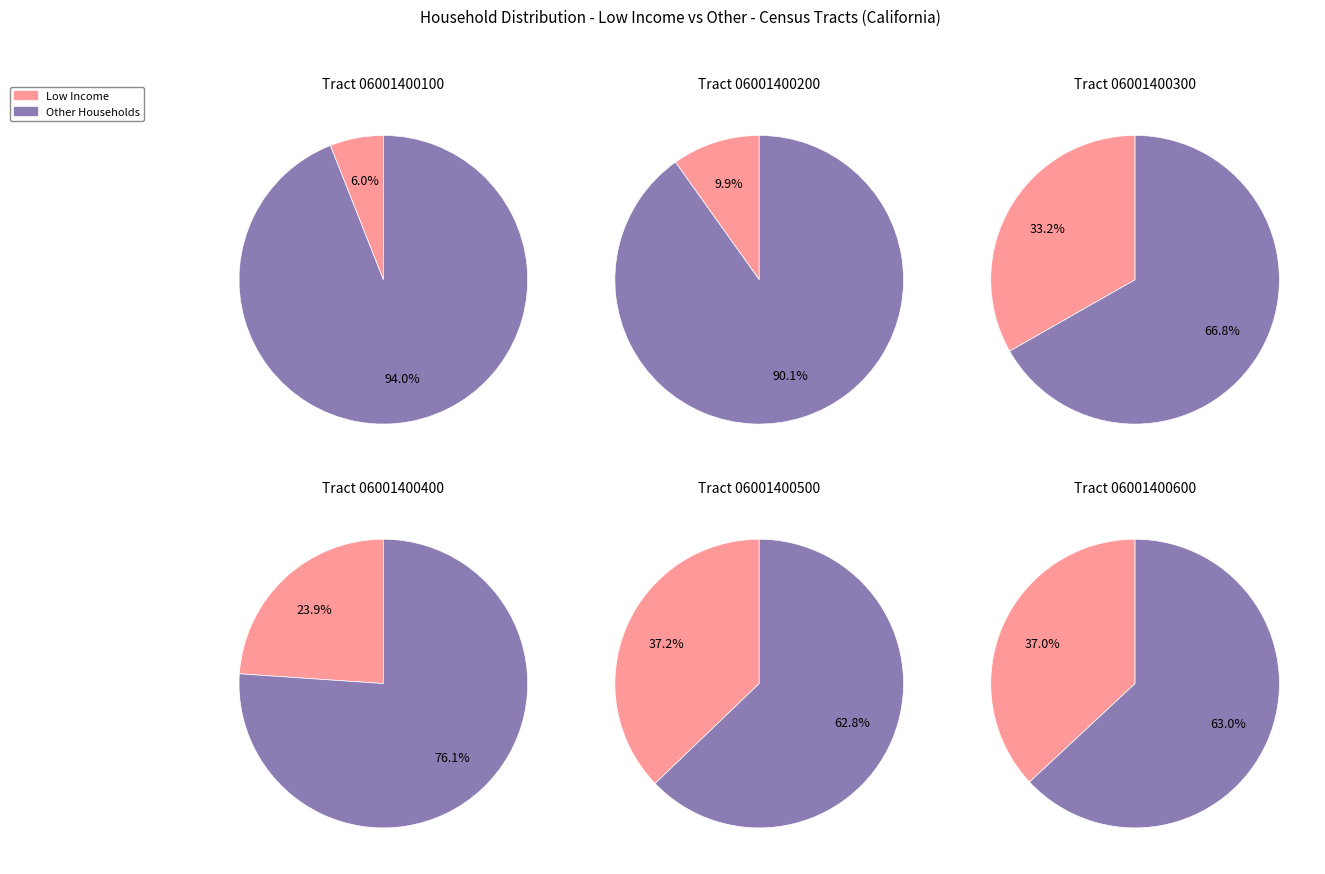

Combined, do 30 and 5 account for over 50%?

No